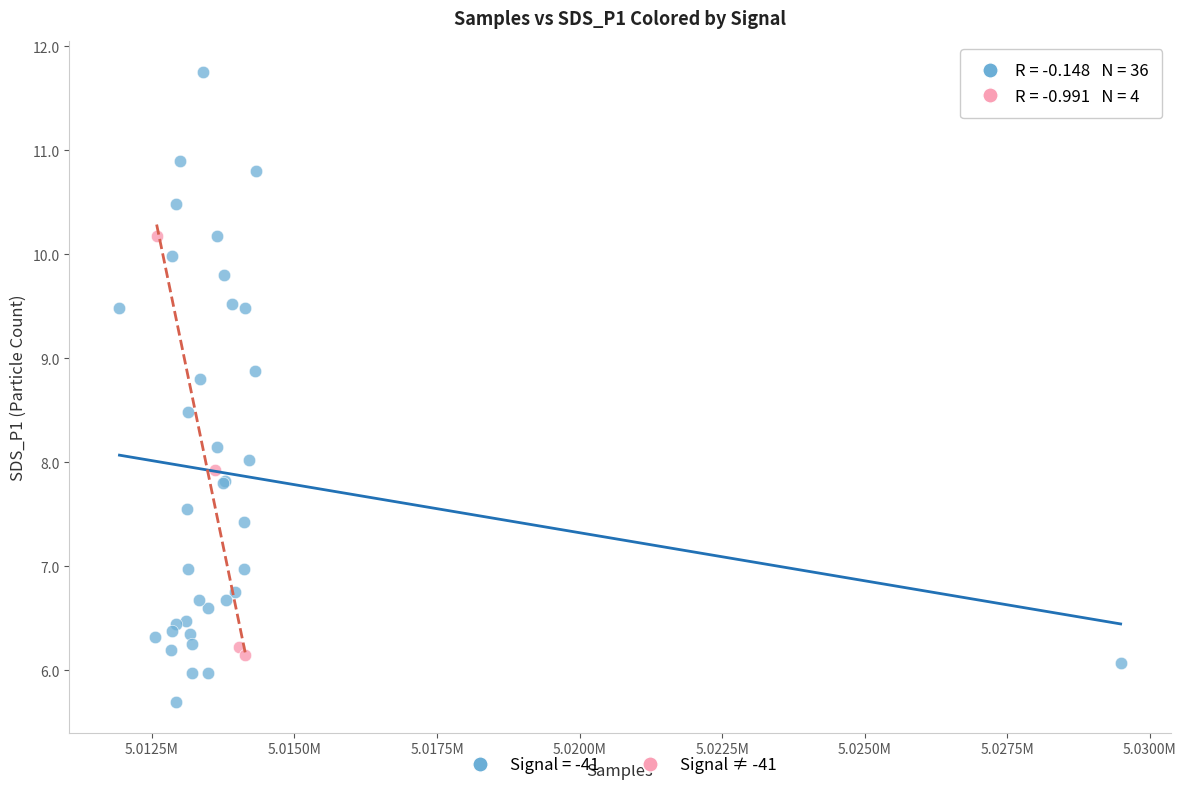

Which series contains the highest Y value?

Signal = -41